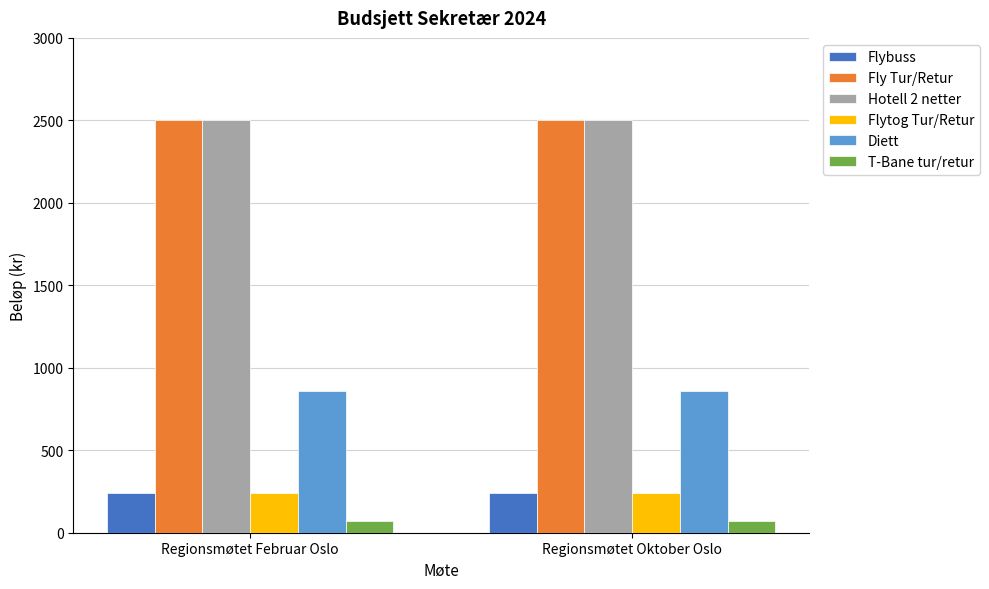

What is the spread (max minus min) of values at Regionsmøtet Oktober Oslo?

2430